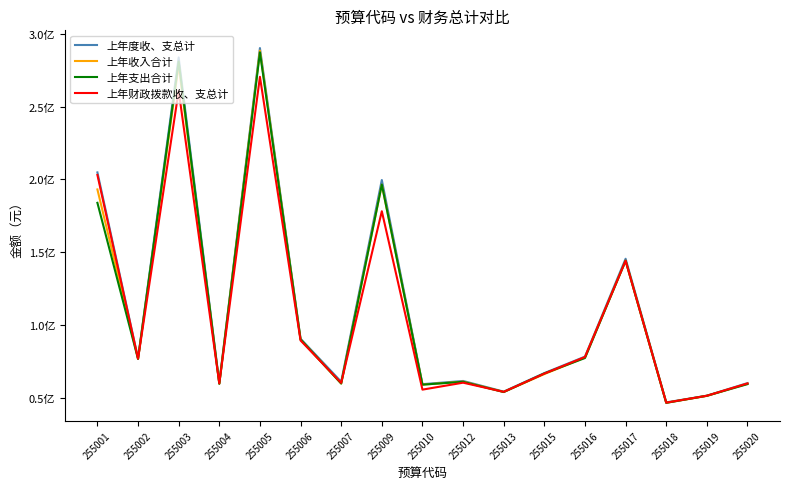

How many interior local peaks does the 上年财政拨款收、支总计 series have?

5